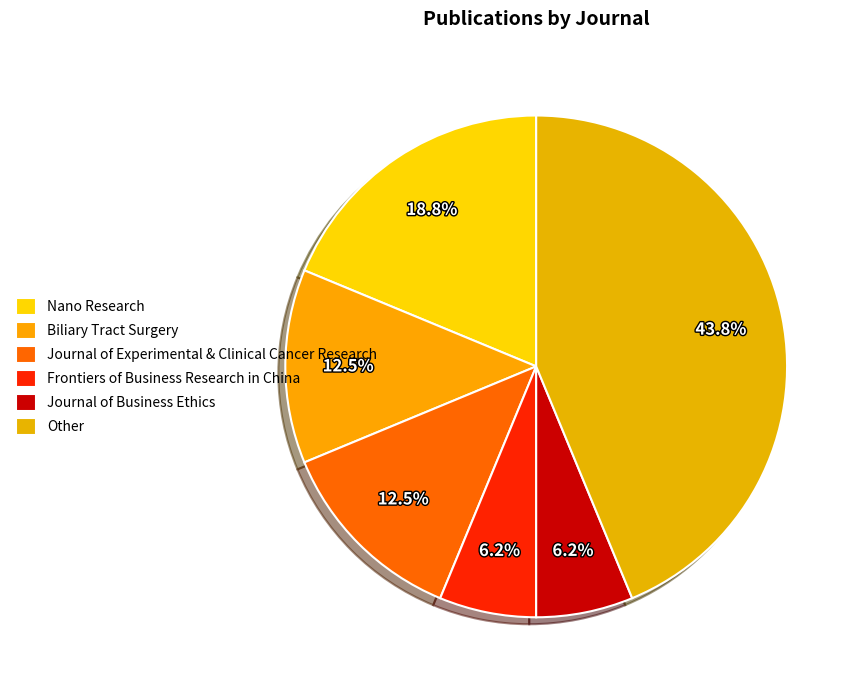

What portion of the pie excludes Frontiers of Business Research in China?

93.8%